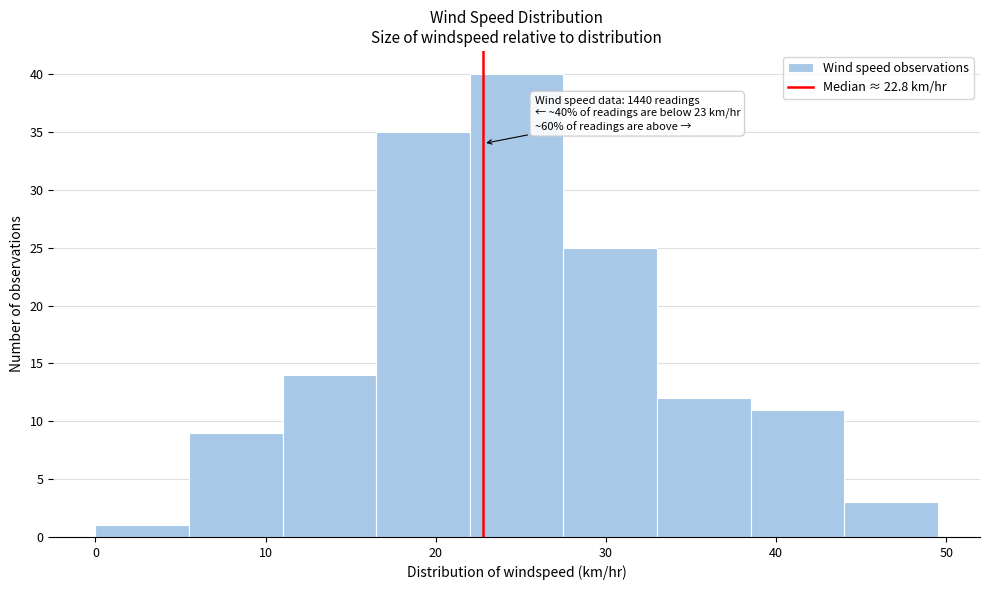

Which range on the x-axis has the tallest bar?

22.0 to 27.5